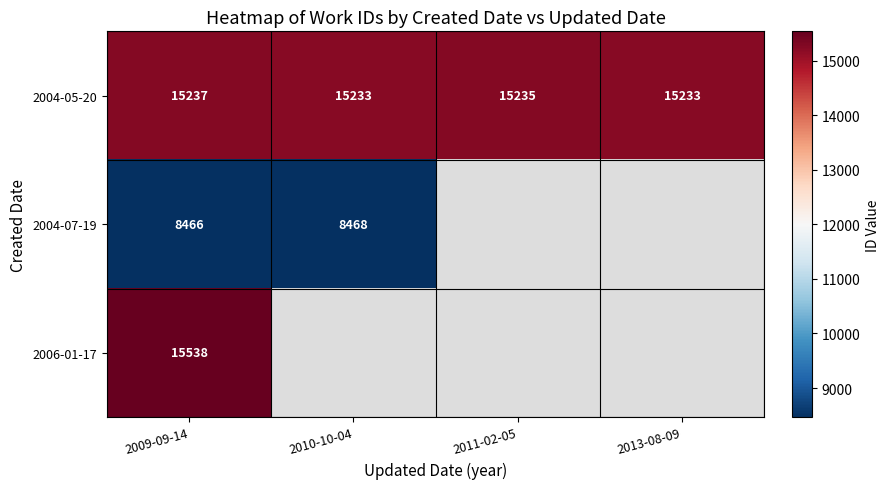

How many data points in 2004-05-20 are less than 15235?

2